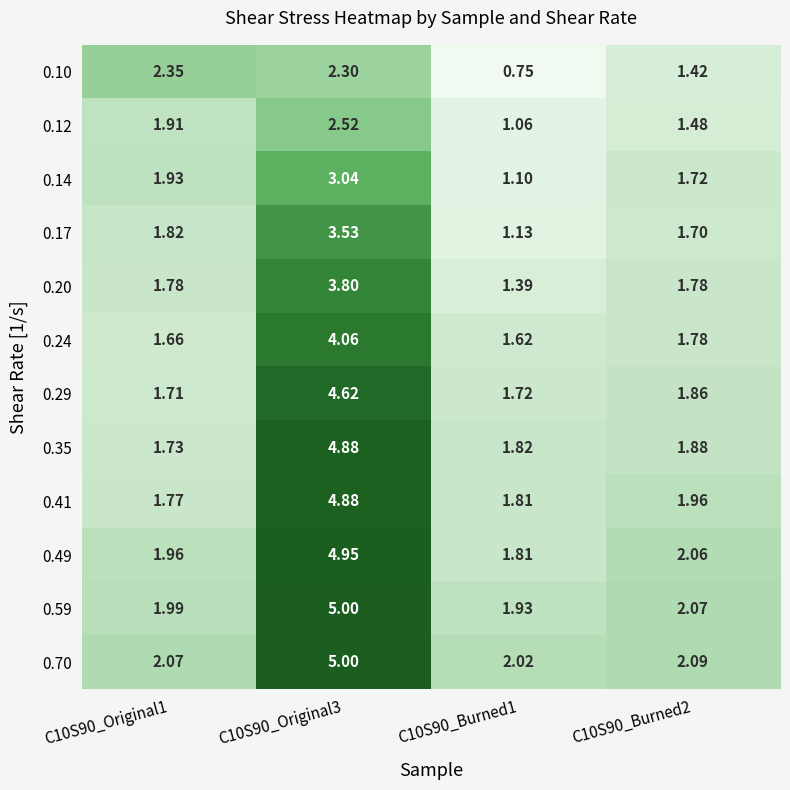

Is the value of 0.49 at C10S90_Burned2 greater than the value of 0.24 at C10S90_Original3?

No